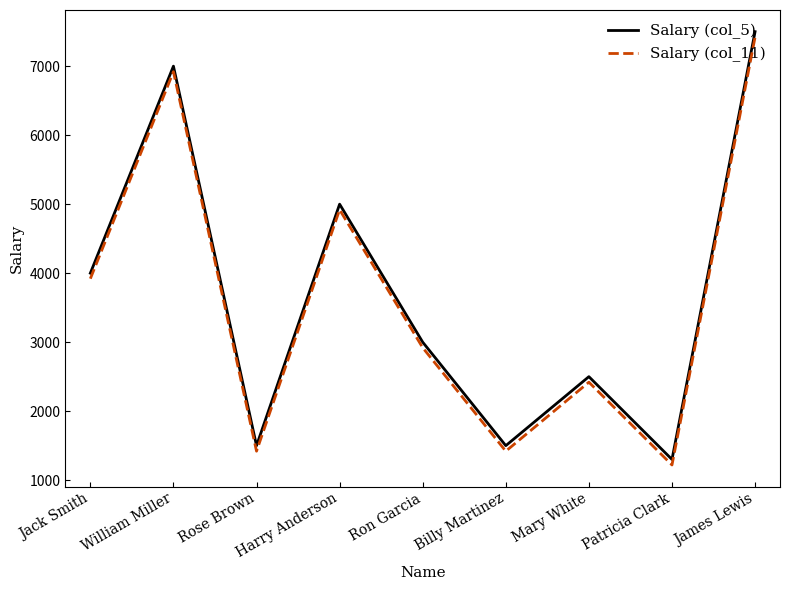

Count the number of data series in this chart.

2